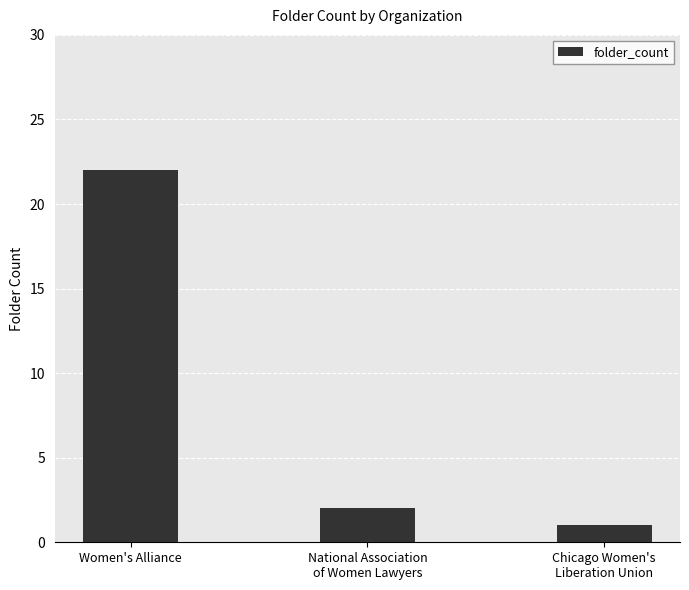

What value does the data have at Women's Alliance, to the nearest 10?

20